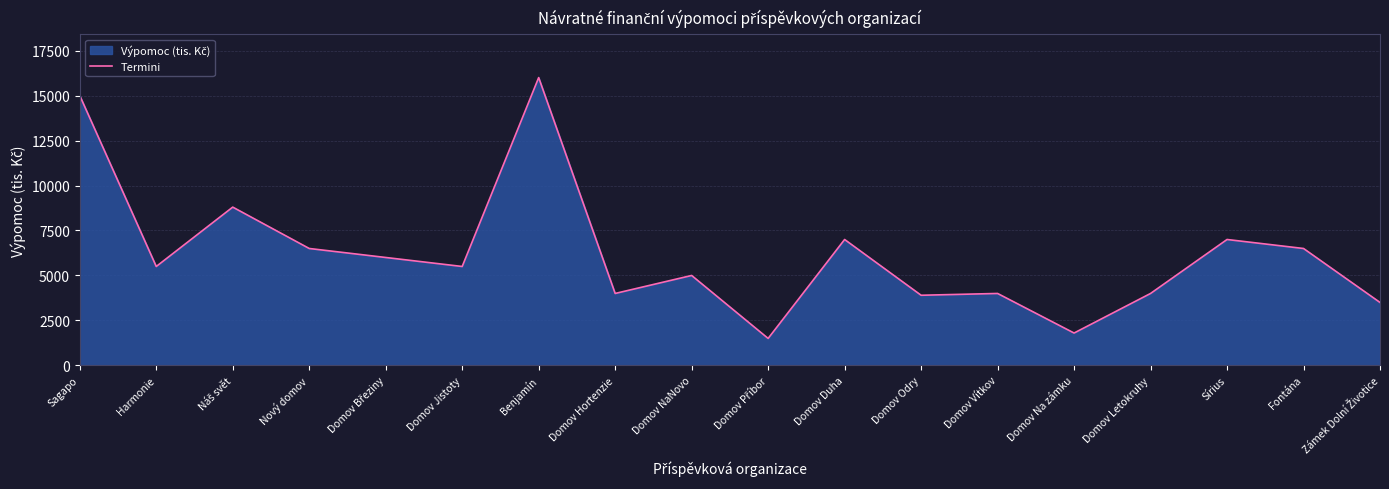

How many distinct data groups are displayed?

1